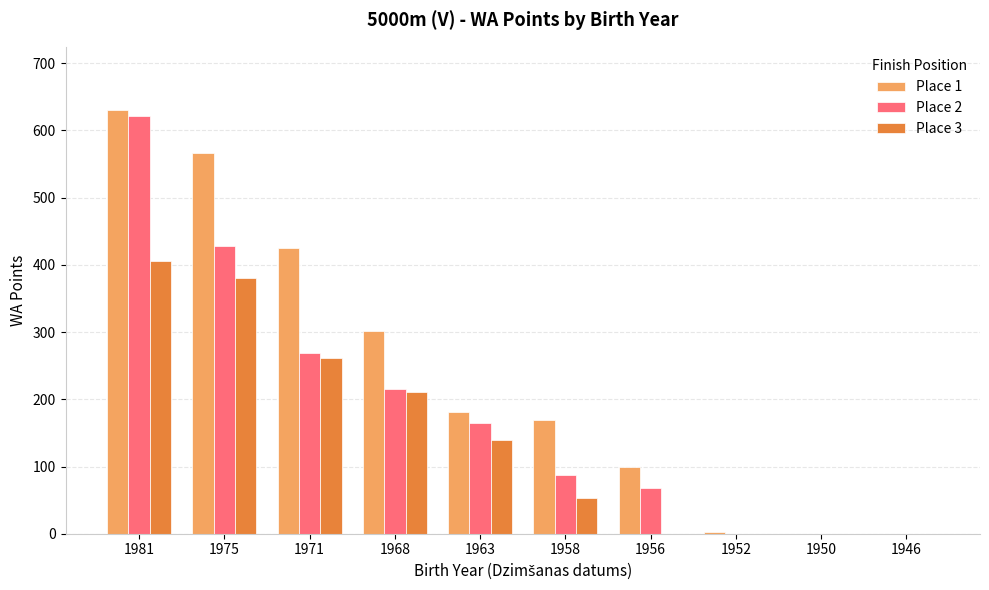

The value of Place 3 at 1975 is 161. True or false?

False